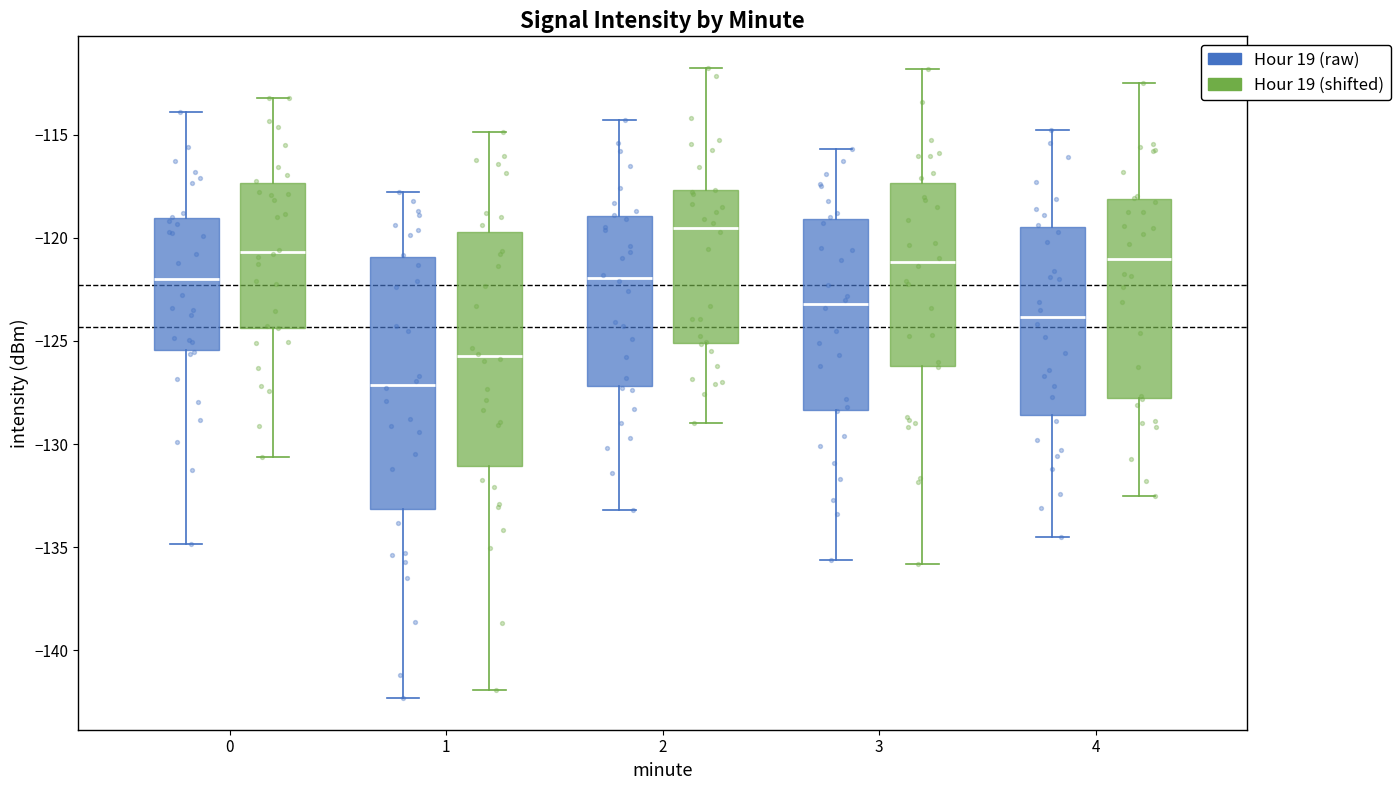

Which box is the tallest, from its lower edge to its upper edge?

1 (Hour 19 (raw))